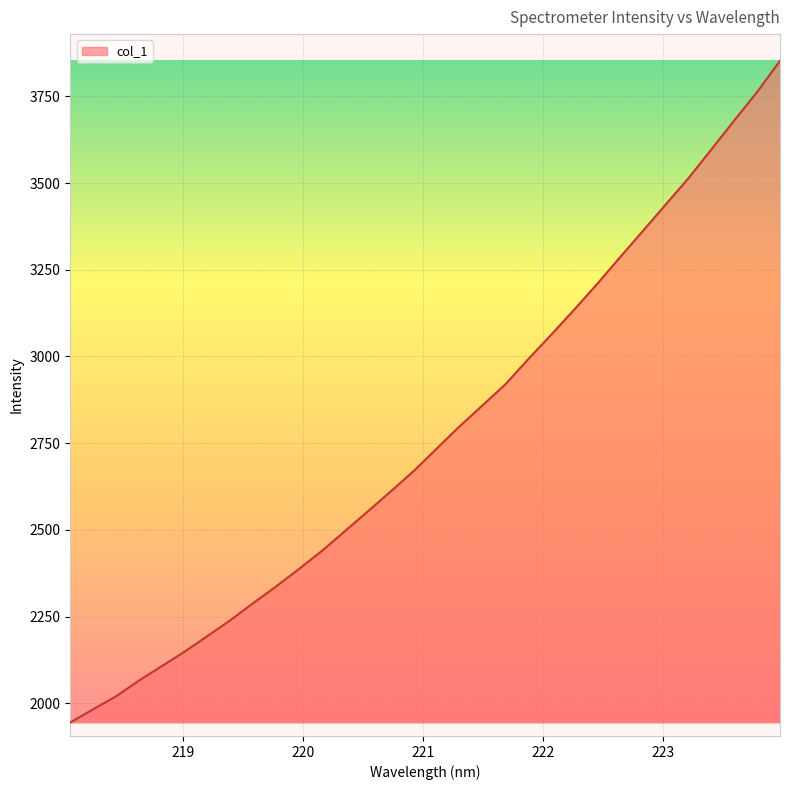

What is the minimum value shown in the chart?

1944.9